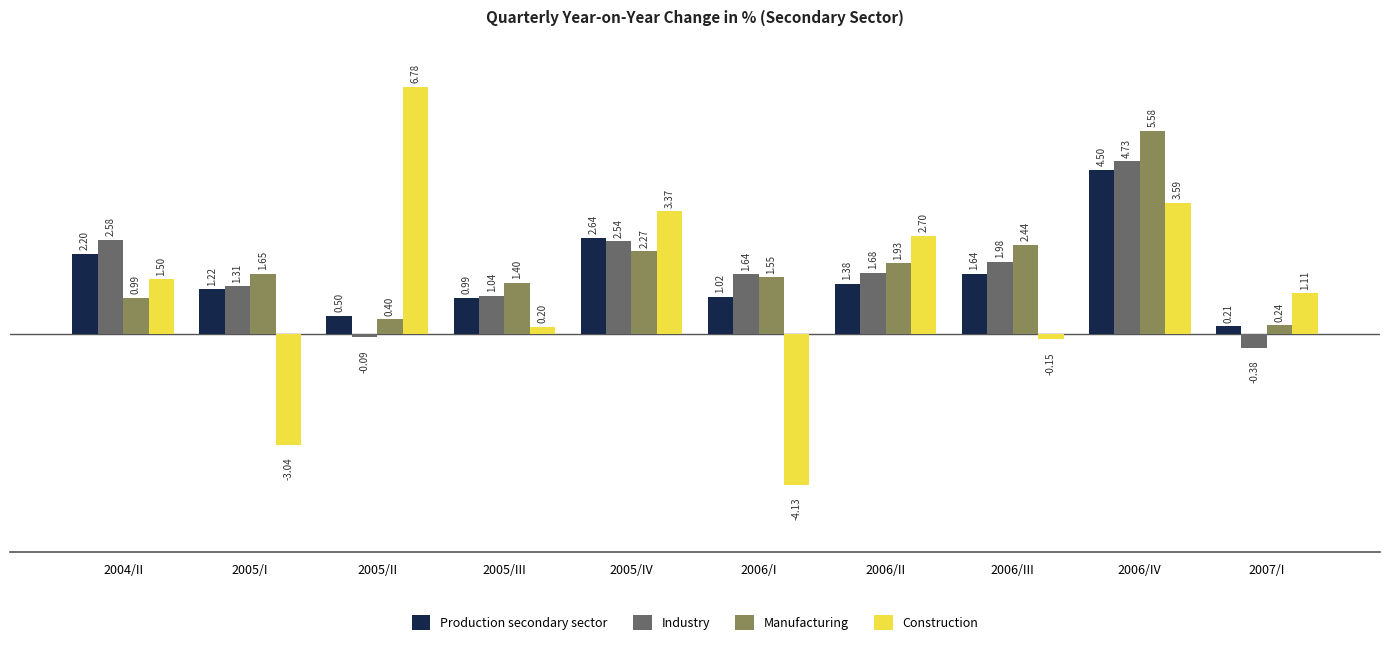

Which category has the highest value in the Manufacturing series?

2006/IV